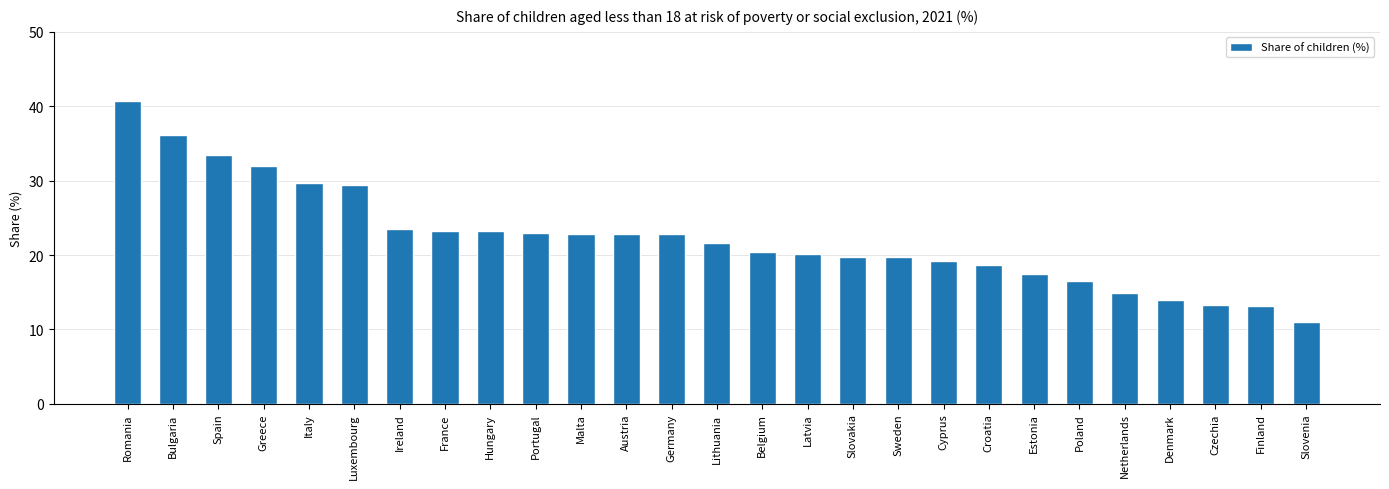

How many data points are less than 21?

13